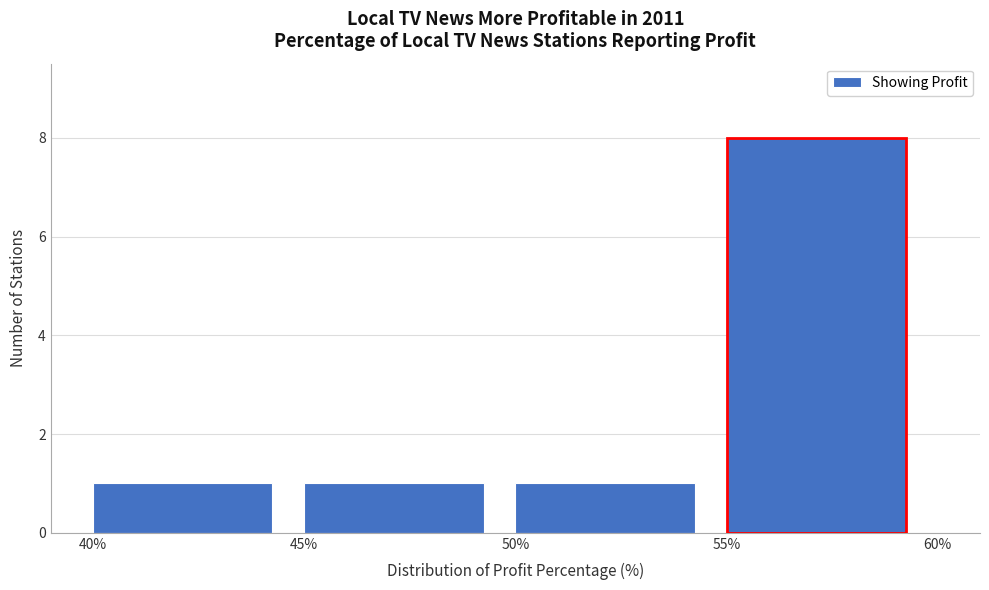

What is the height of the bar covering 45% to 50% on the x-axis? The values are not printed on the chart, so give them approximately, as read against the axis.

1